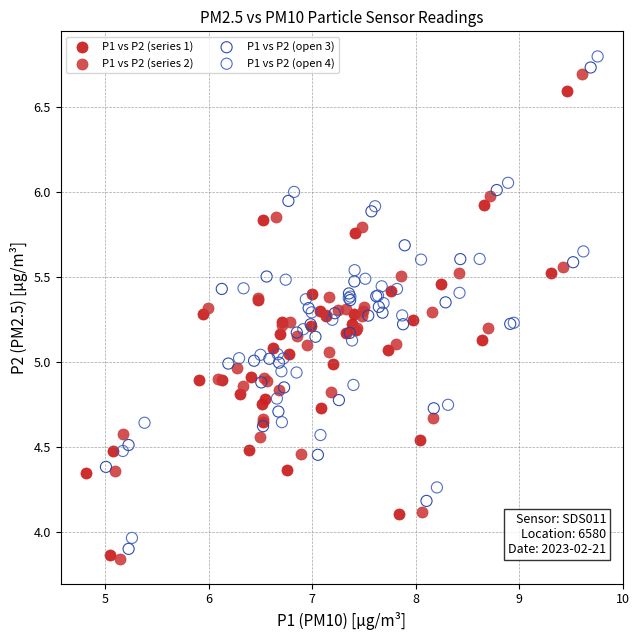

Which series reaches the maximum Y coordinate?

P1 vs P2 (open 4)